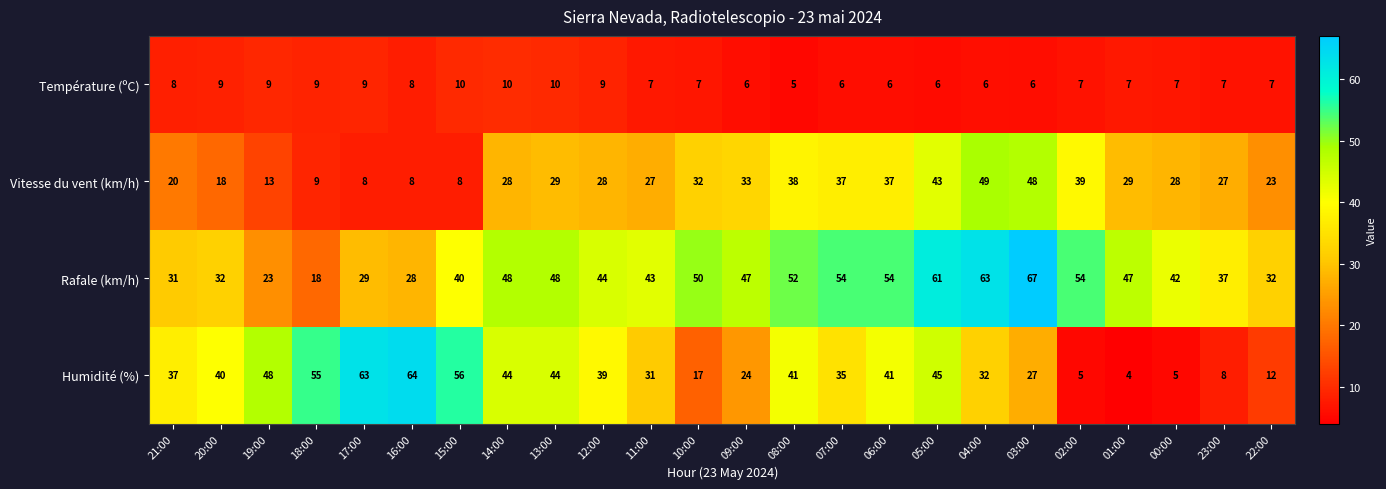

Where does the Rafale (km/h) series first go above 47?

14:00